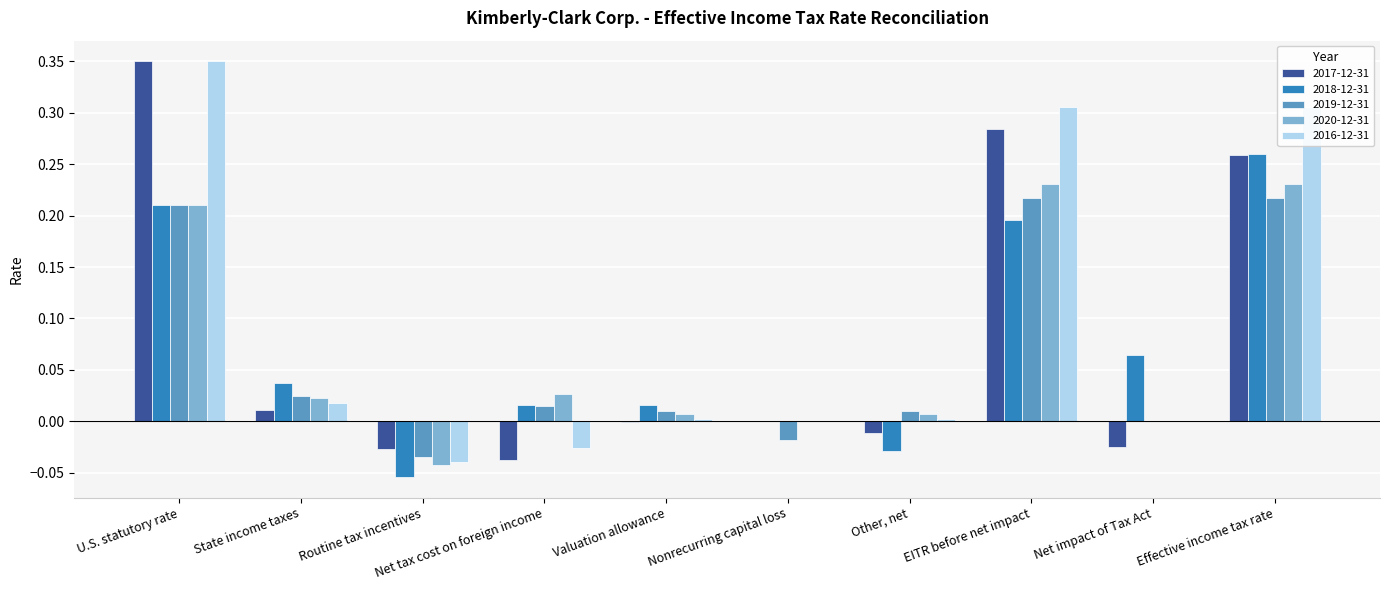

The value of 2020-12-31 at Nonrecurring capital loss is 0.0. True or false?

True